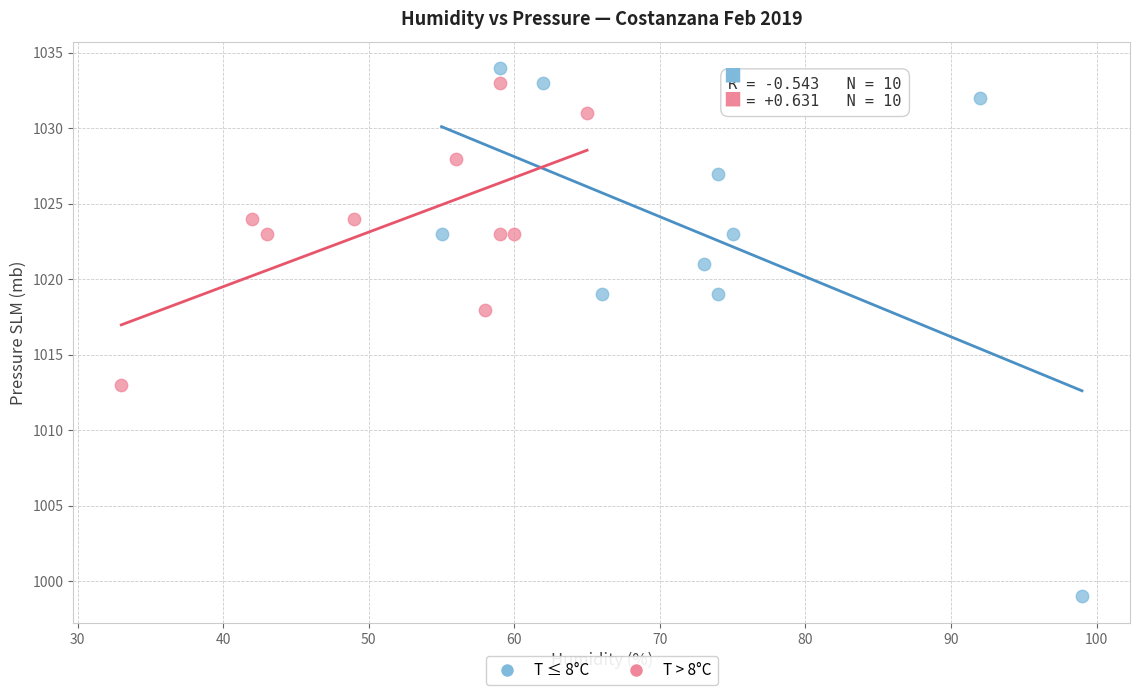

Which series has the largest Y range (max minus min)?

T ≤ 8°C